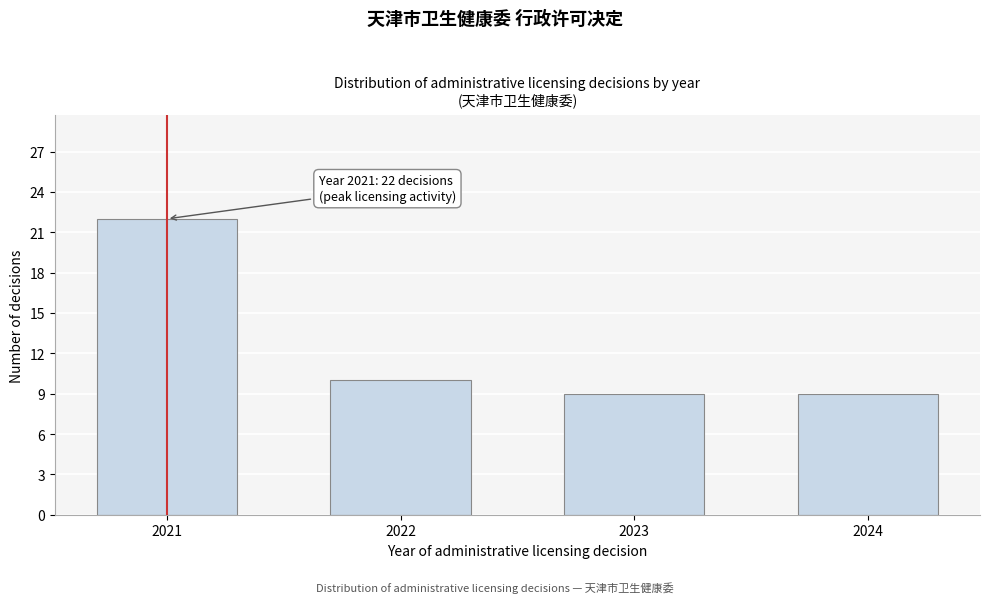

Reading left to right, what are all the values shown in this chart?

22	10	9	9